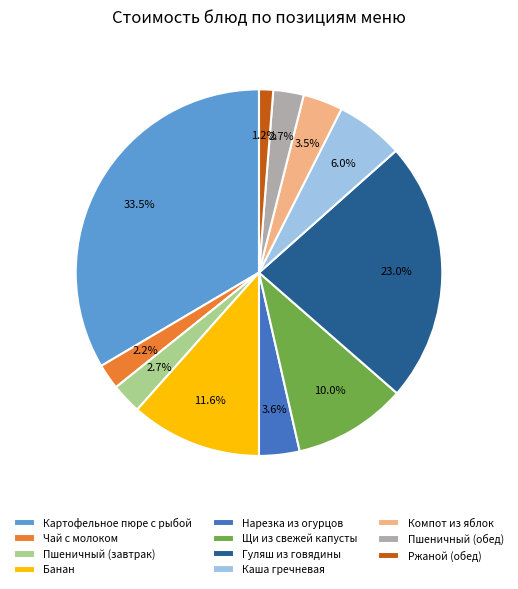

To the nearest percent, what percentage of the pie is Каша гречневая?

6%